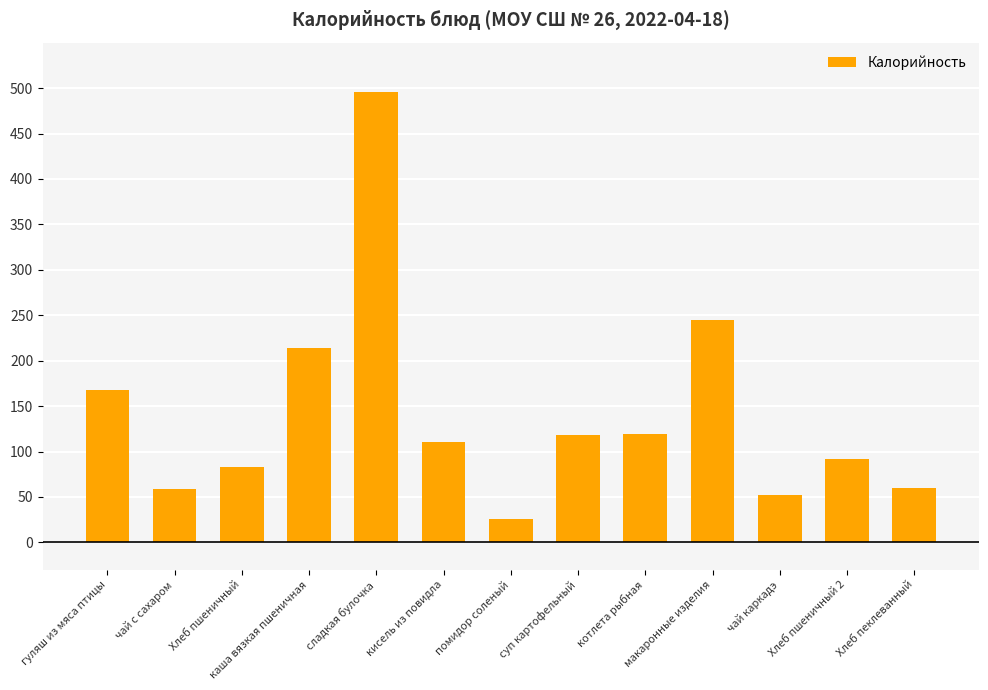

What is the average value?

141.6